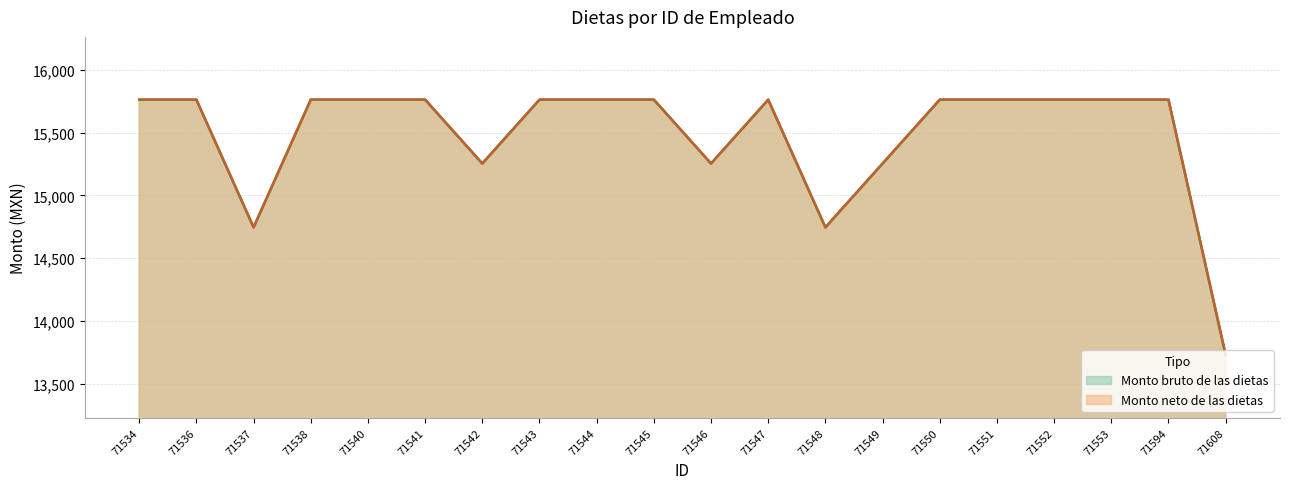

True or false: Monto neto de las dietas and Monto bruto de las dietas intersect in this chart.

False